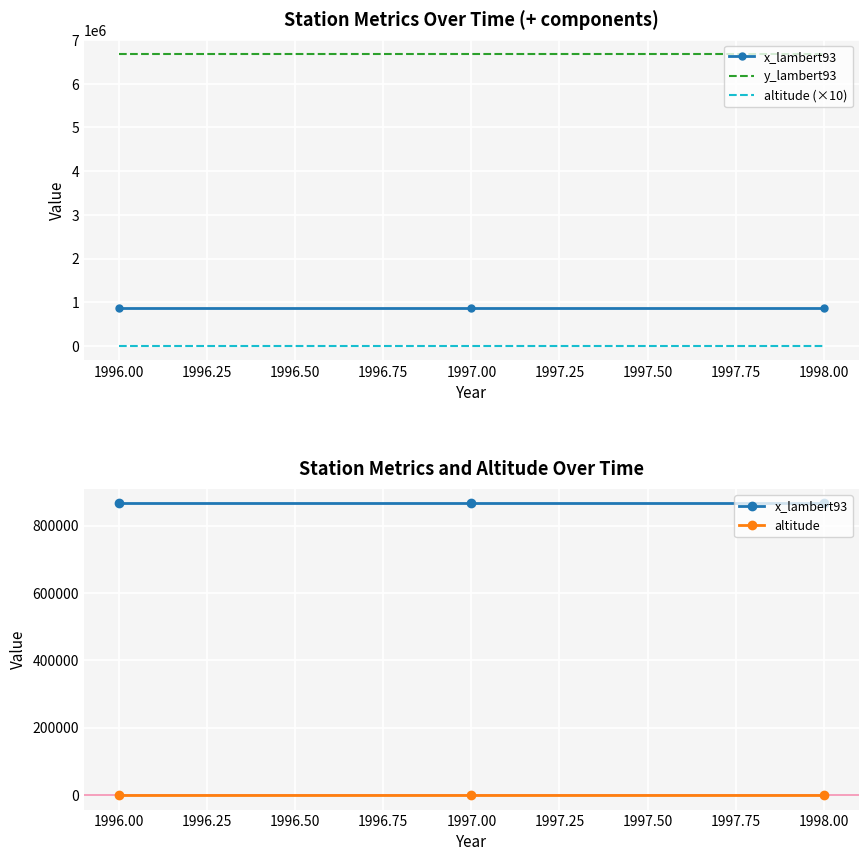

At how many categories does at least one series exceed 3799487?

3